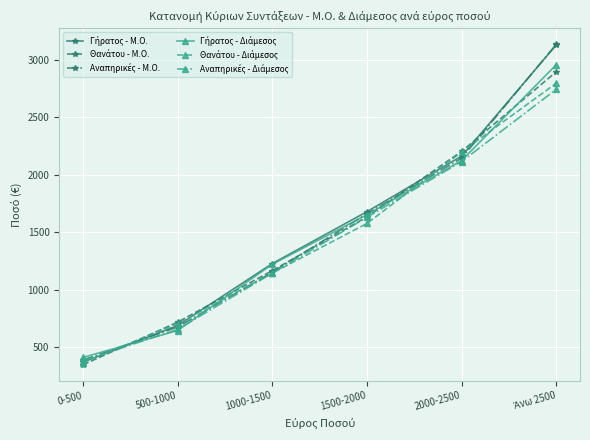

What is the total value across all series at 2000-2500?

12951.3